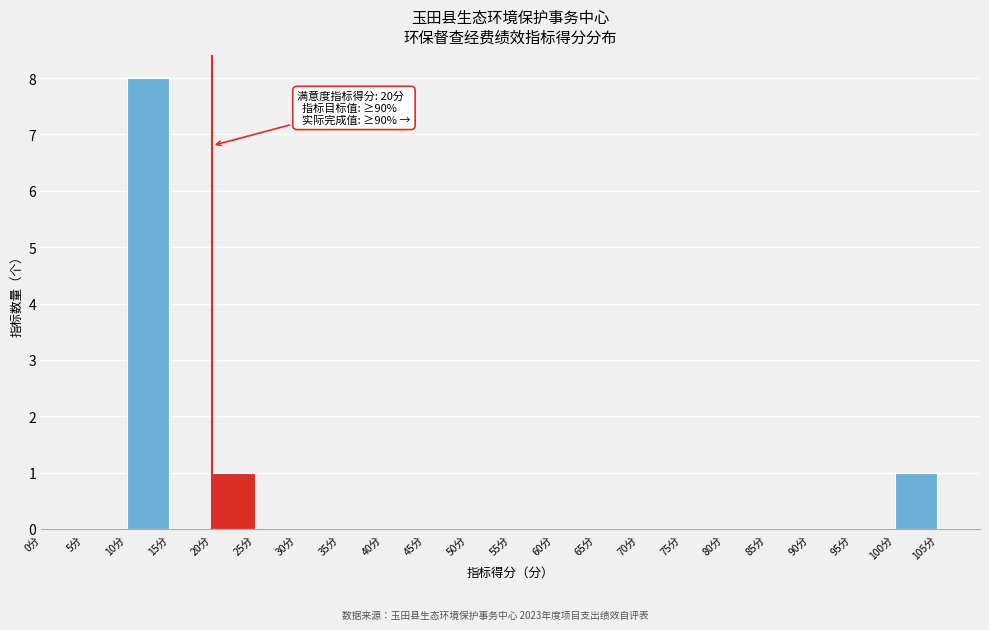

Which range on the x-axis has the tallest bar?

10 to 15